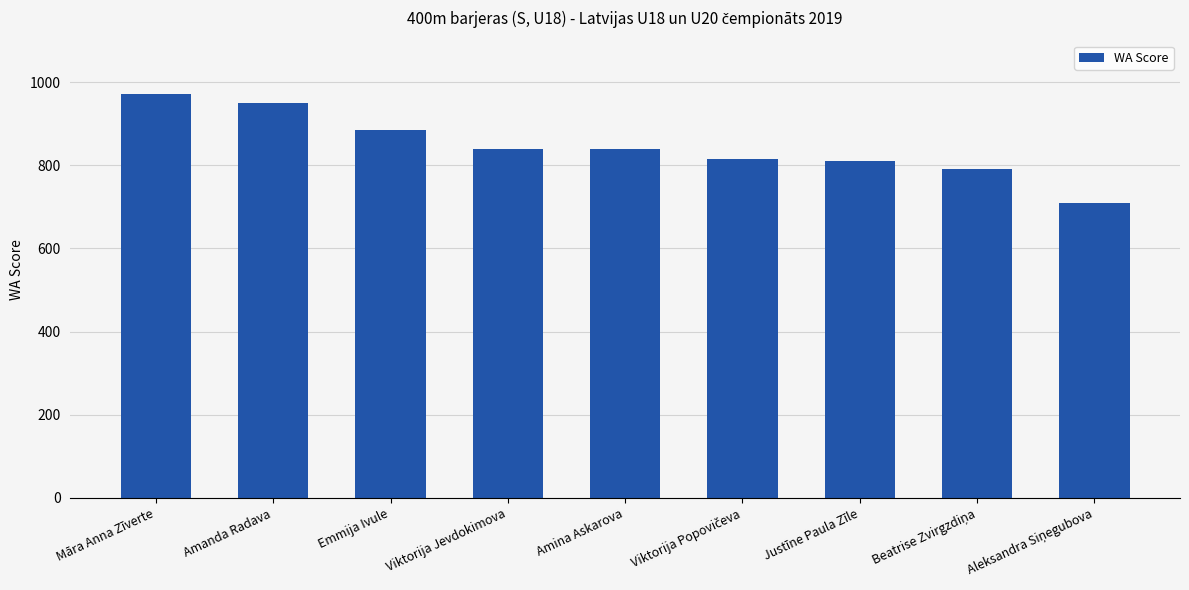

True or false: the data shows 949 at Amanda Radava.

True